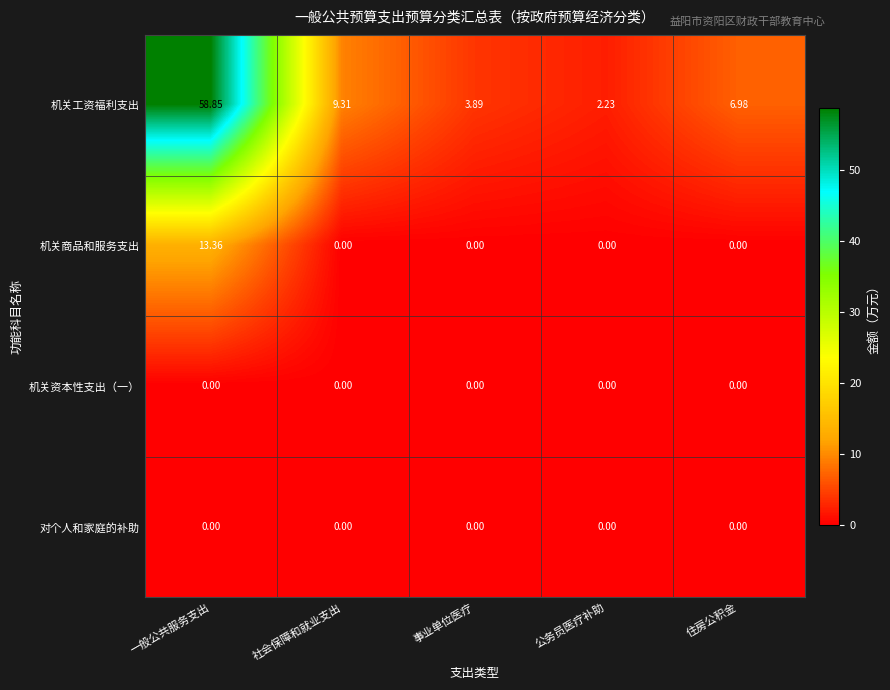

Which series has the largest total across all categories?

机关工资福利支出